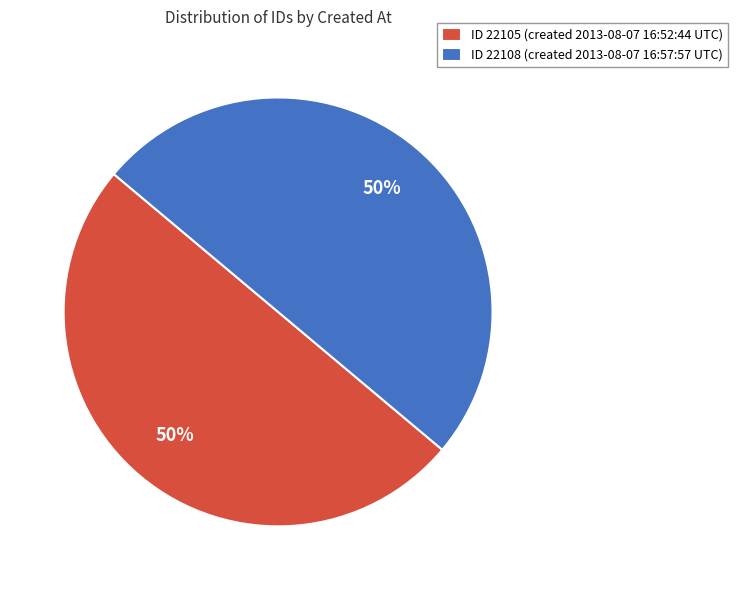

True or false: ID 22105 (created 2013-08-07 16:52:44 UTC) accounts for 50% of the total.

True